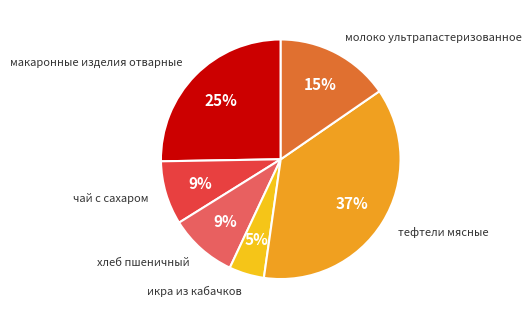

Count the number of slices in the pie.

6